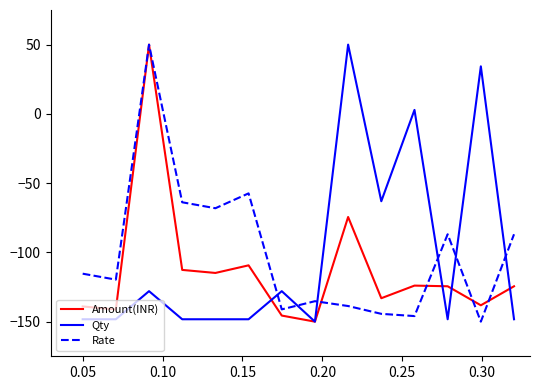

True or false: Rate and Qty cross at least once.

True